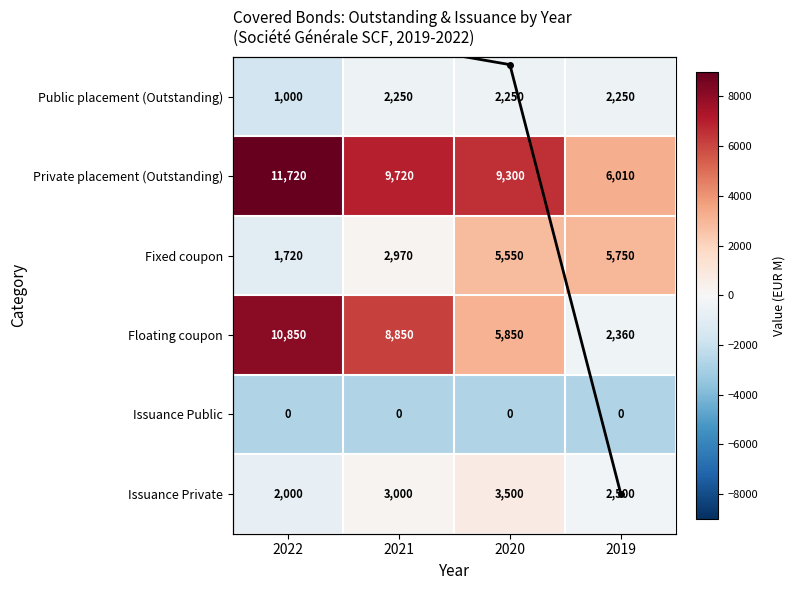

How many data points in Public placement (Outstanding) are less than 2250?

1